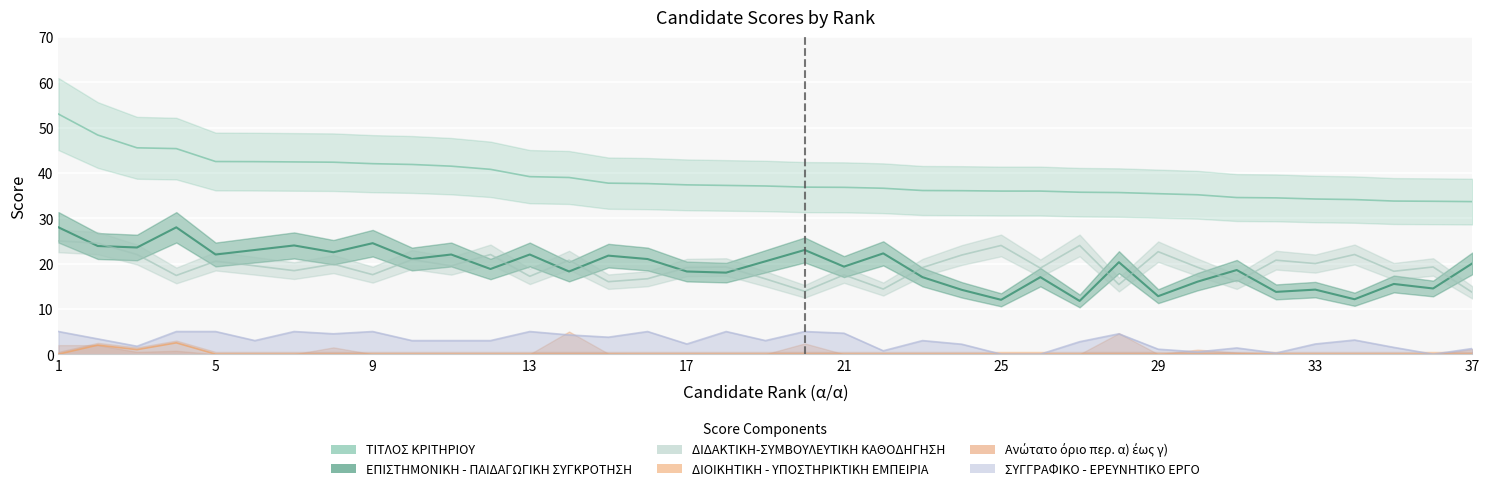

At which category is the sum across all series the highest?

1